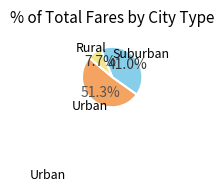

Rank the categories by value from lowest to highest.

Rural, Suburban, Urban